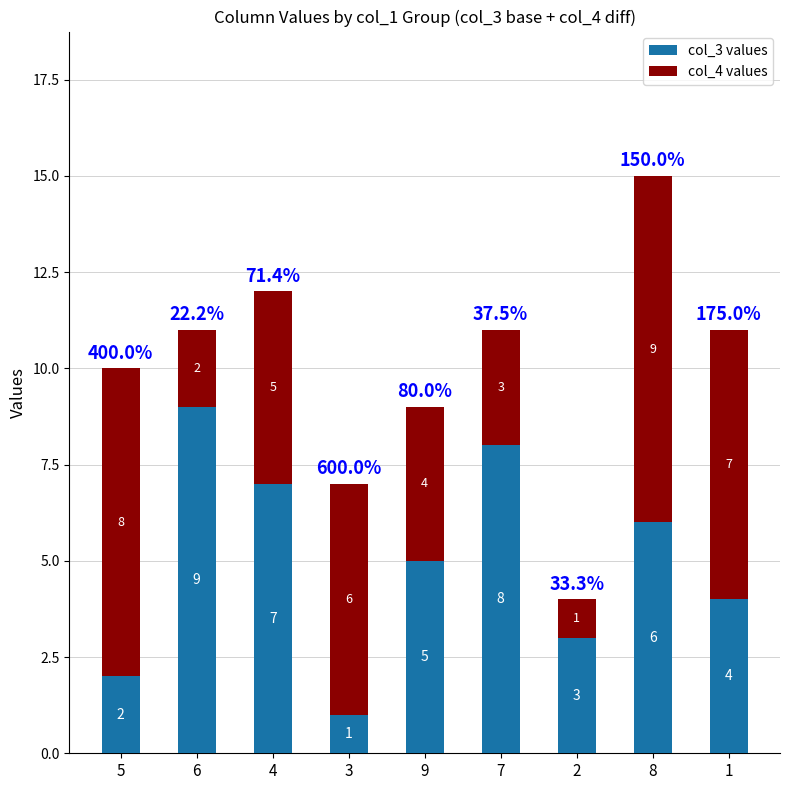

At which category is the sum across all series the highest?

8